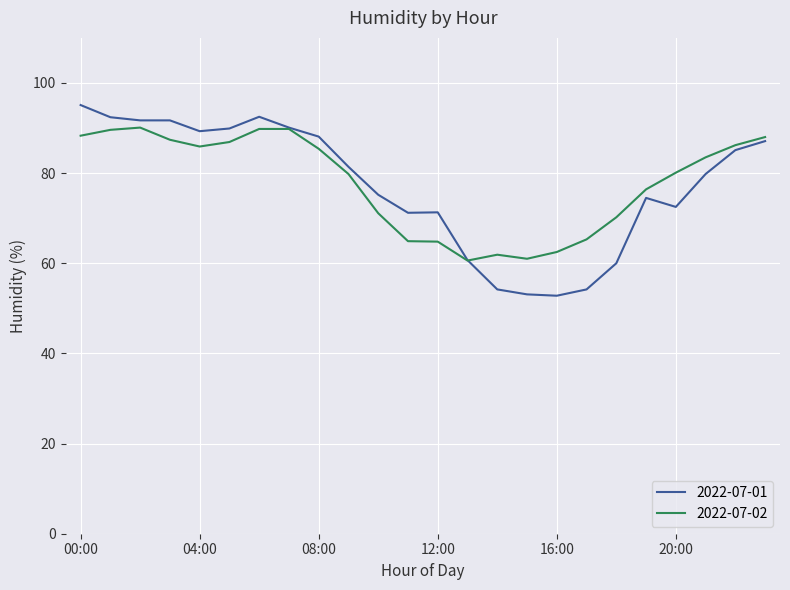

List the series in order of their peak value, lowest first.

2022-07-02, 2022-07-01